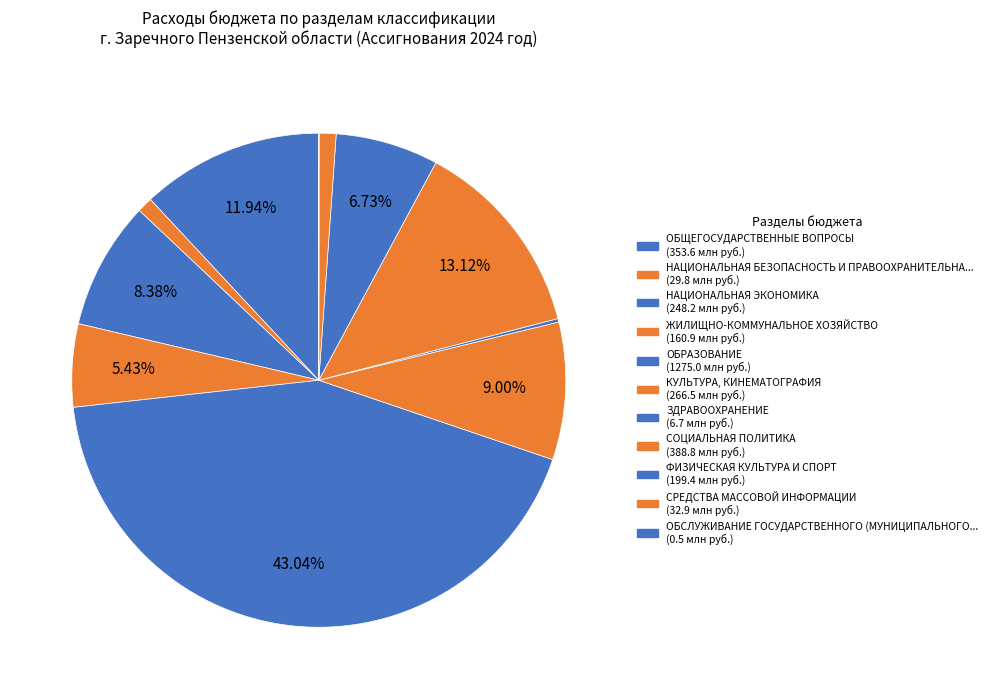

How many segments does this pie chart have?

11